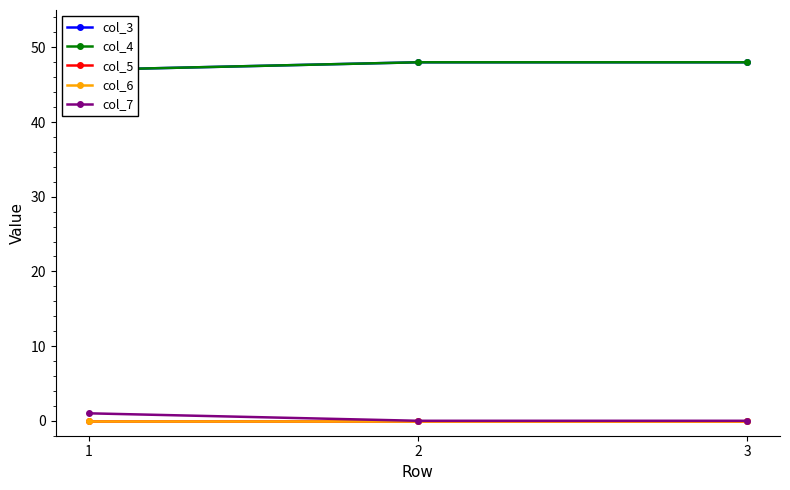

Is the value of col_7 at 2 greater than the value of col_5 at 1?

No